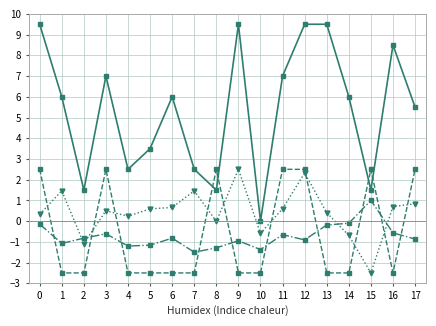

What is the spread (max minus min) of values at 6?

8.5